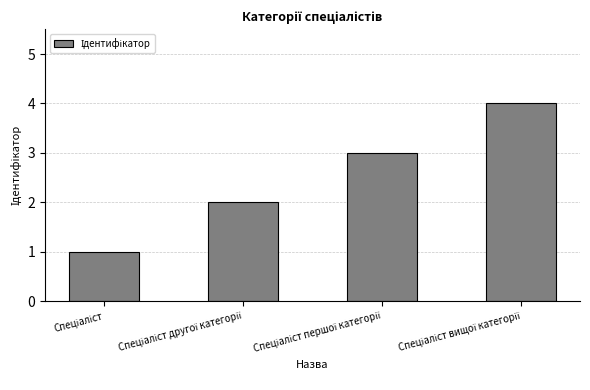

What is the difference between the maximum and minimum values?

3